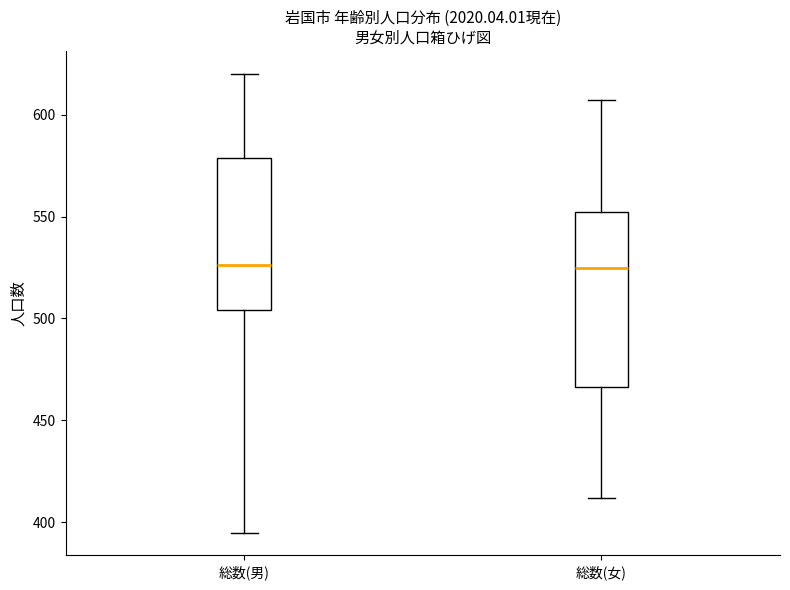

Where is the upper edge of the box for 総数(女) on the y-axis? The values are not printed on the chart, so give them approximately, as read against the axis.

550